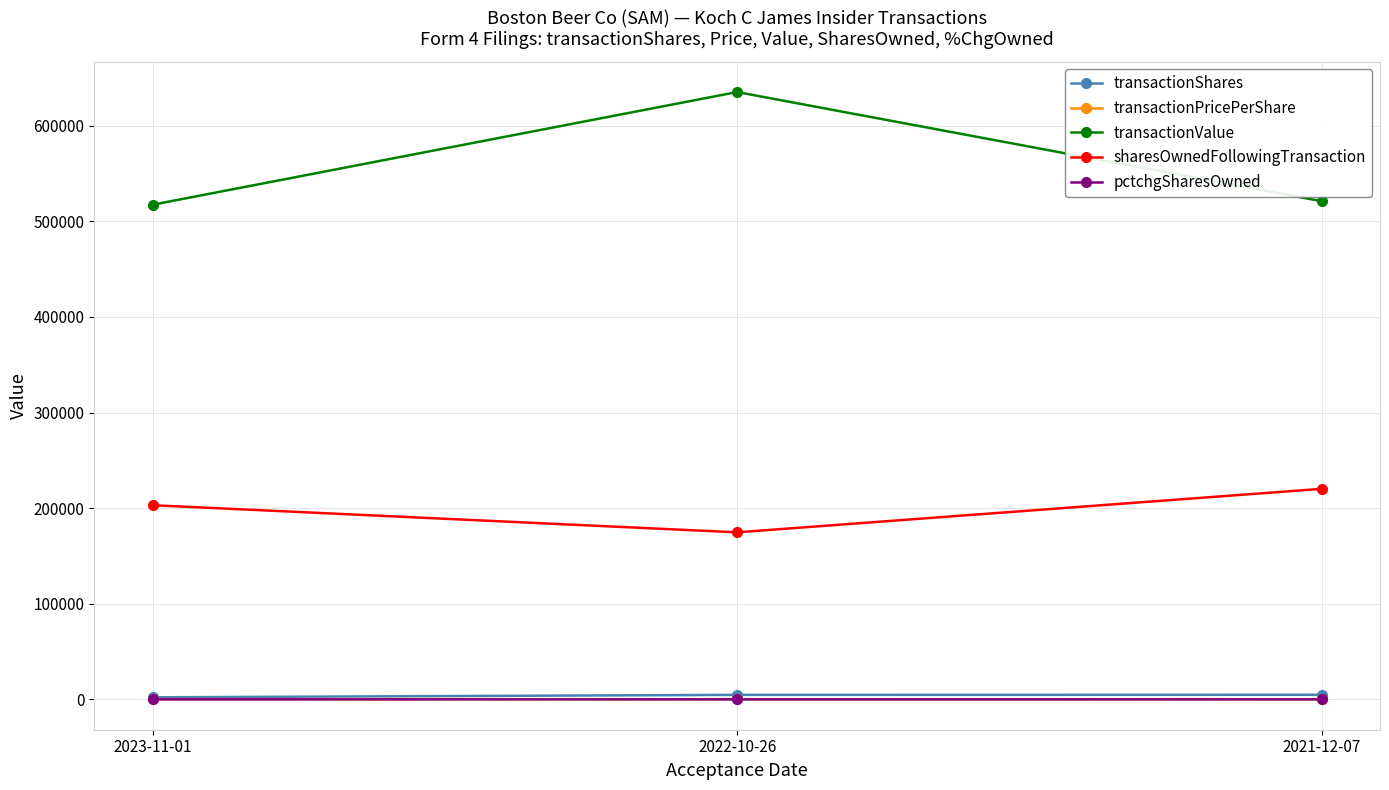

At which label is transactionValue closest to 576353?

2021-12-07